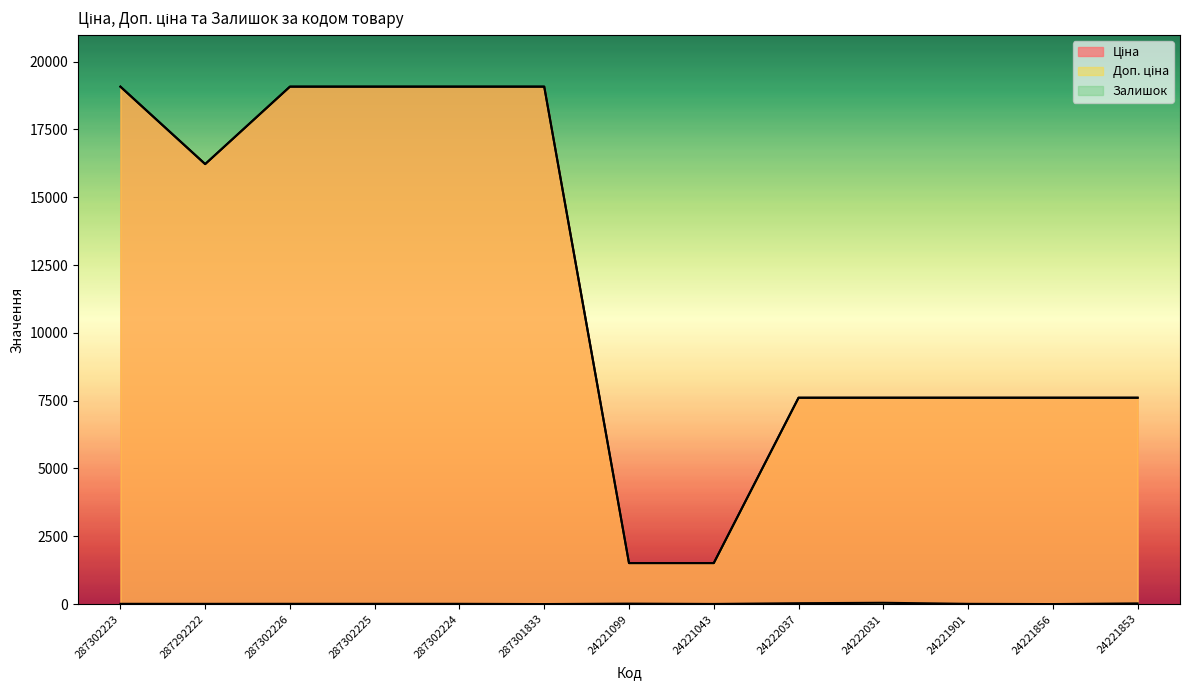

What are all the series names shown in the legend?

Ціна, Доп. ціна, Залишок